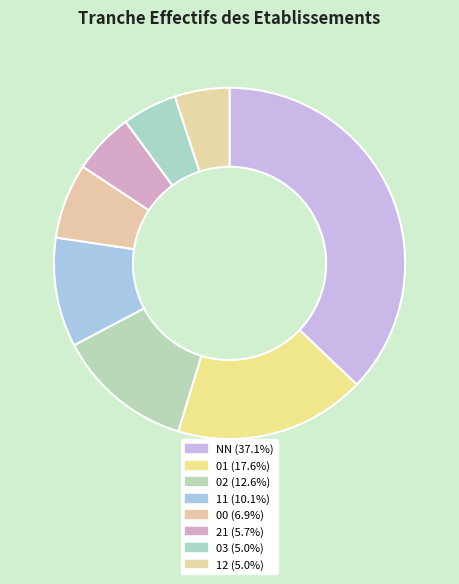

True or false: 11 accounts for 10% of the total.

True